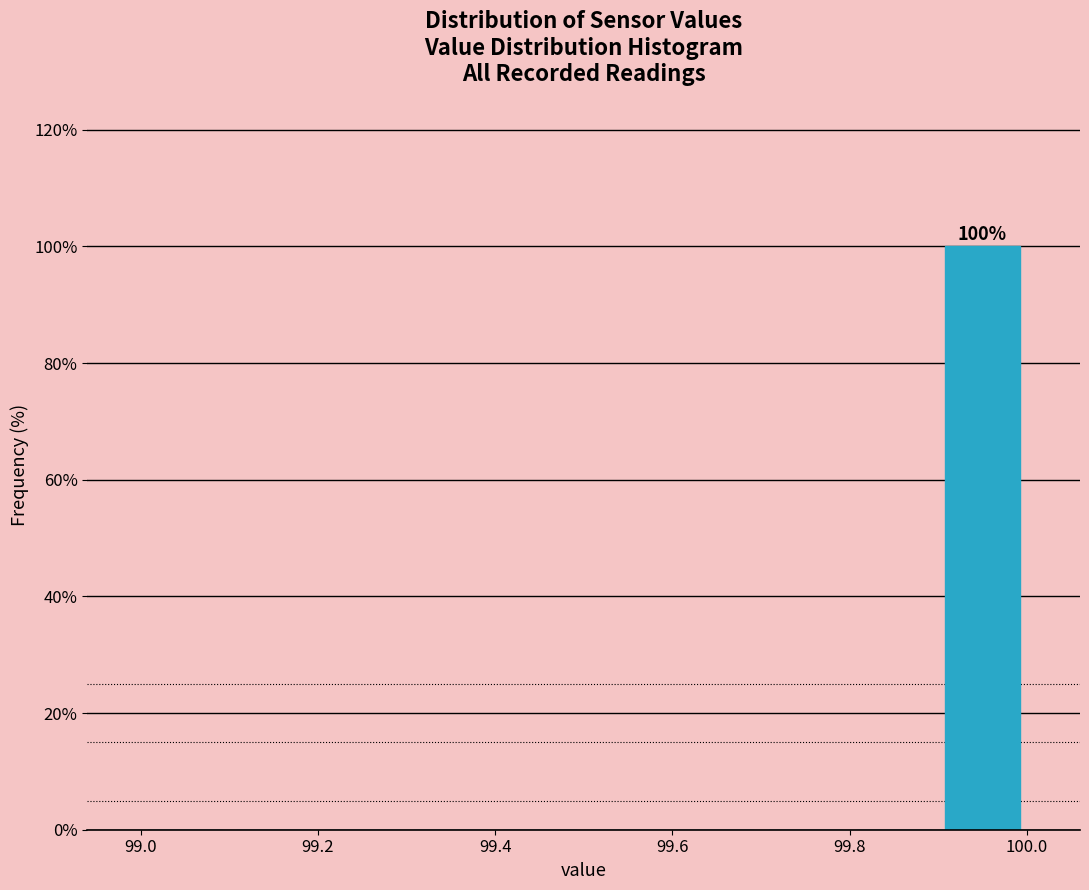

Which range on the x-axis has the tallest bar?

99.9 to 100.0